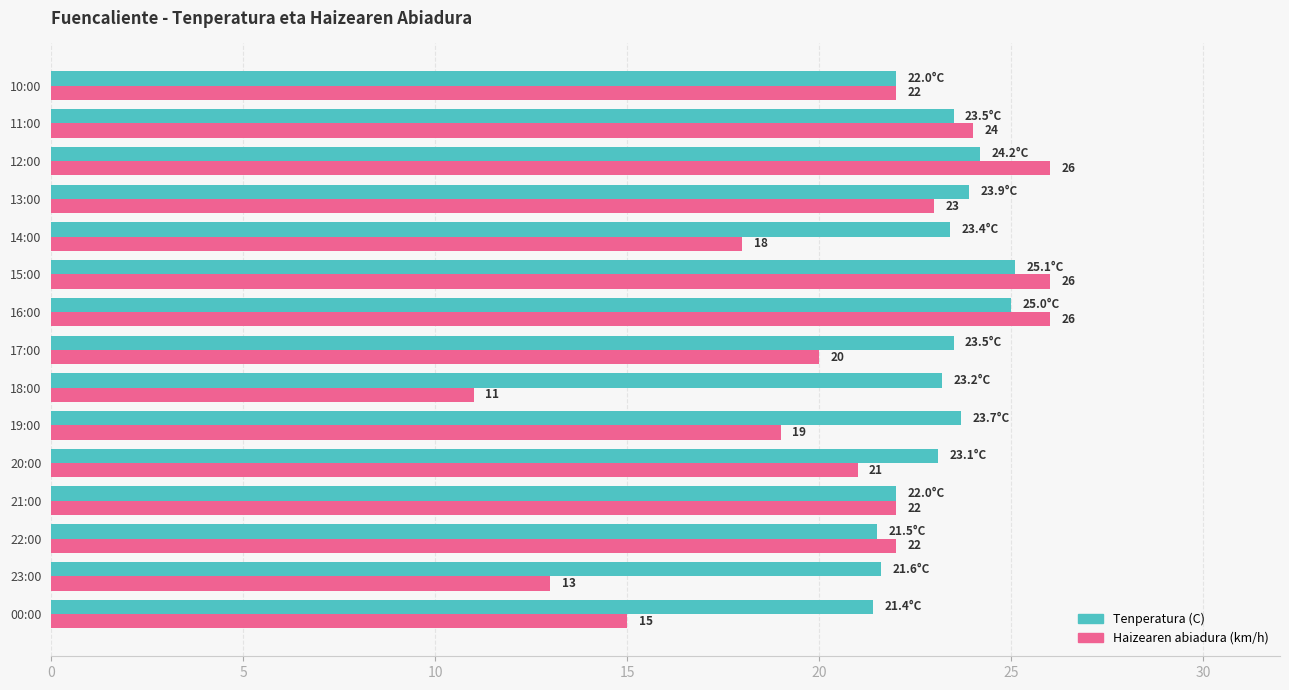

Which series has the largest total across all categories?

Tenperatura (C)